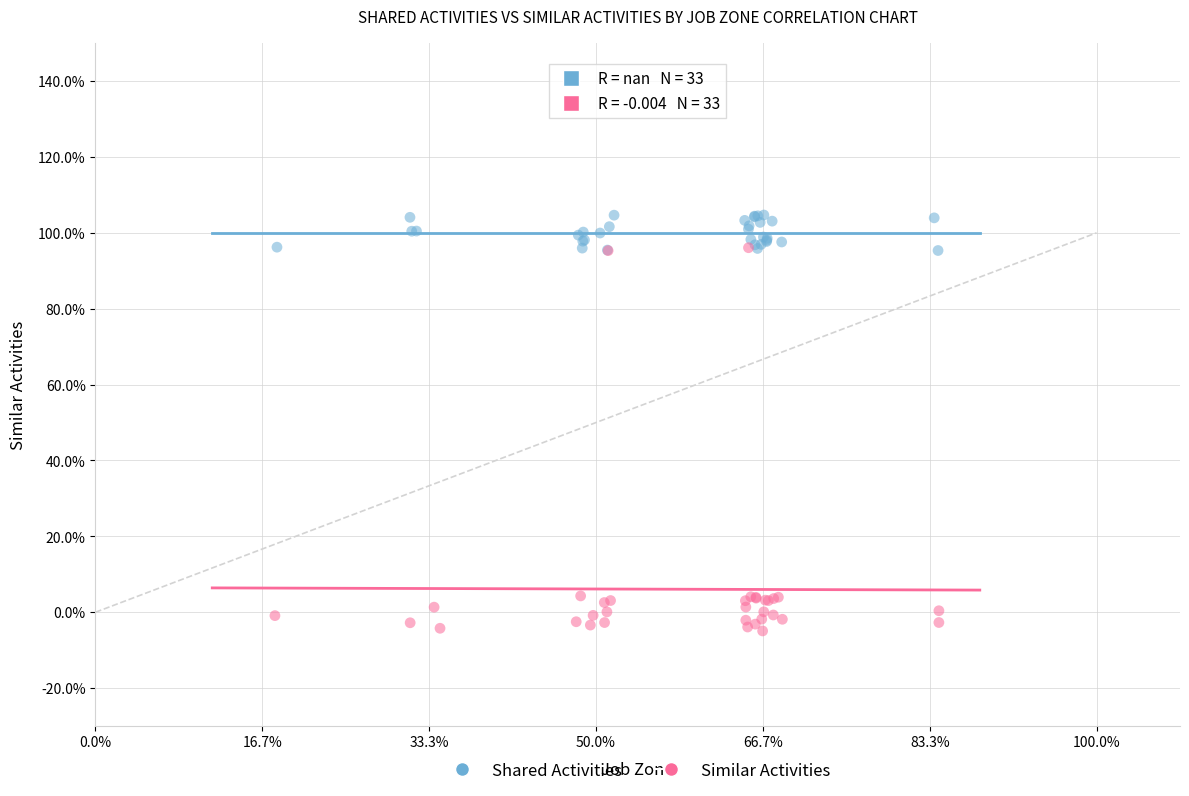

Which series contains the highest Y value?

Shared Activities